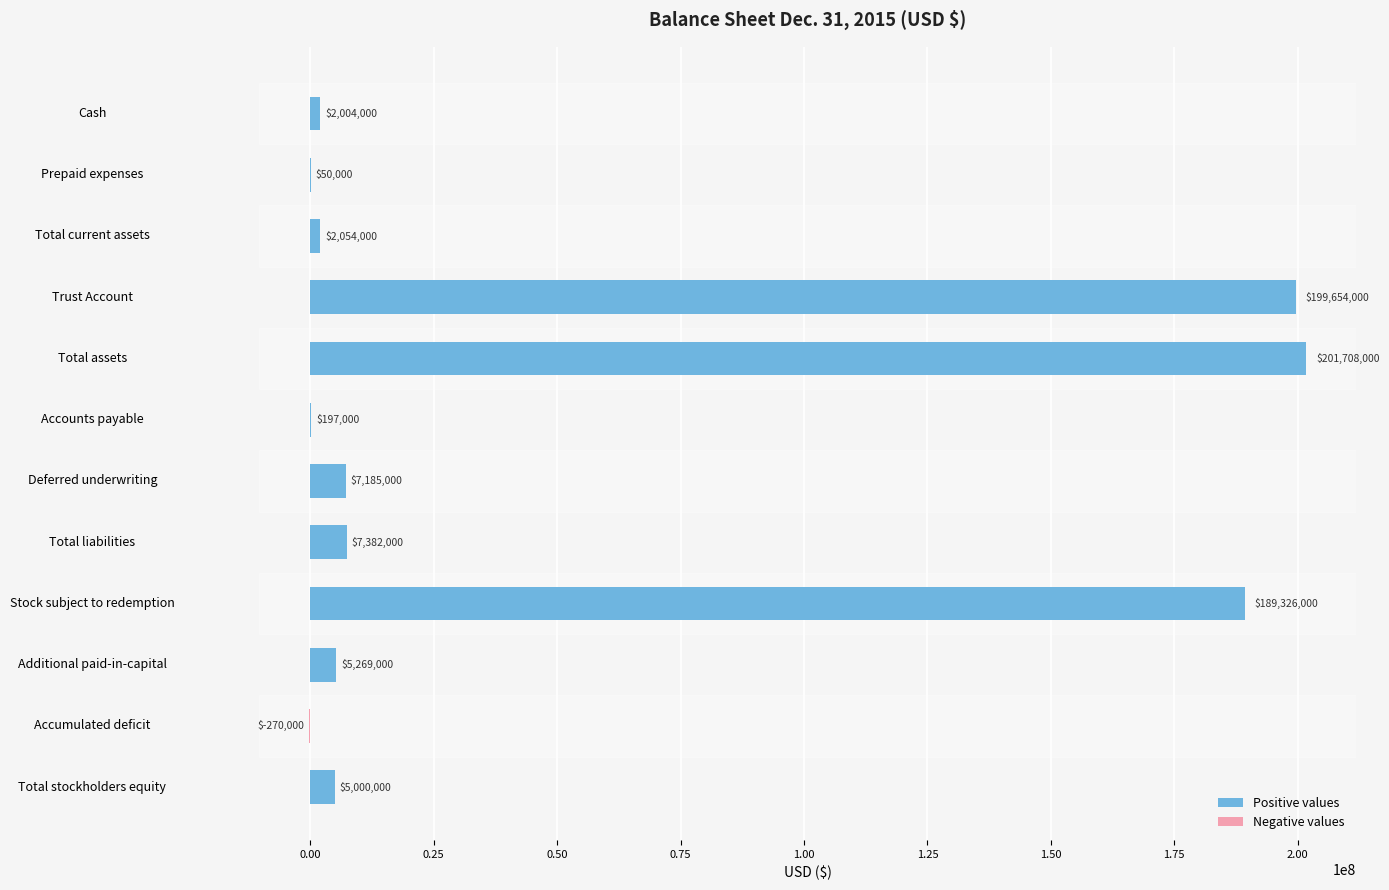

What is the average value of the Positive values series?

51652417